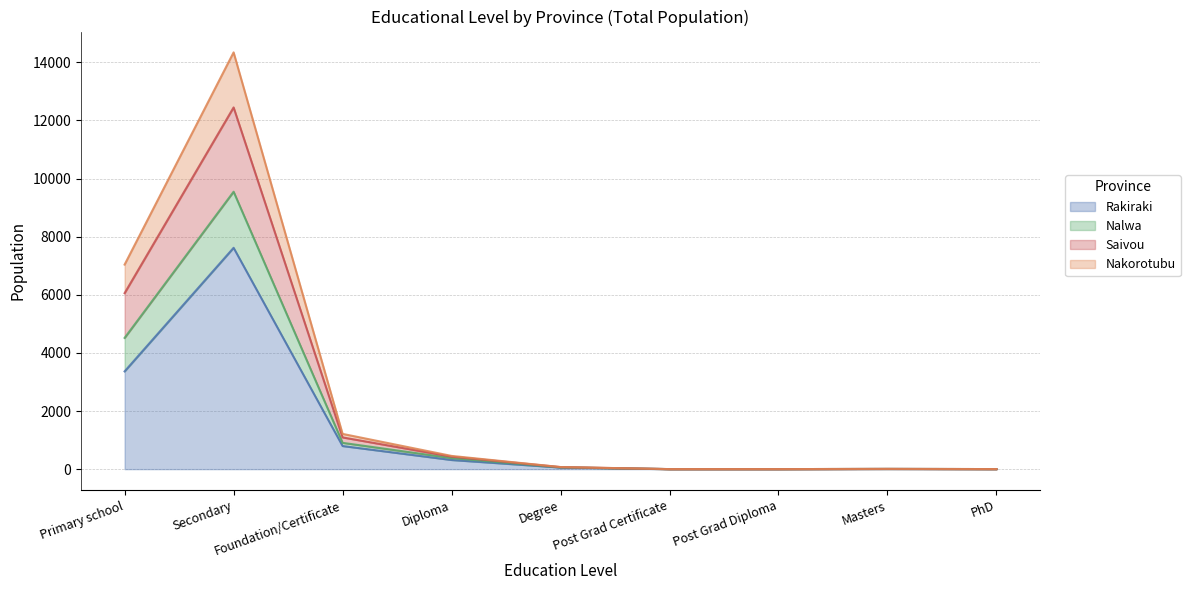

What is the sum of the Rakiraki values at Foundation/Certificate and Diploma?

1111